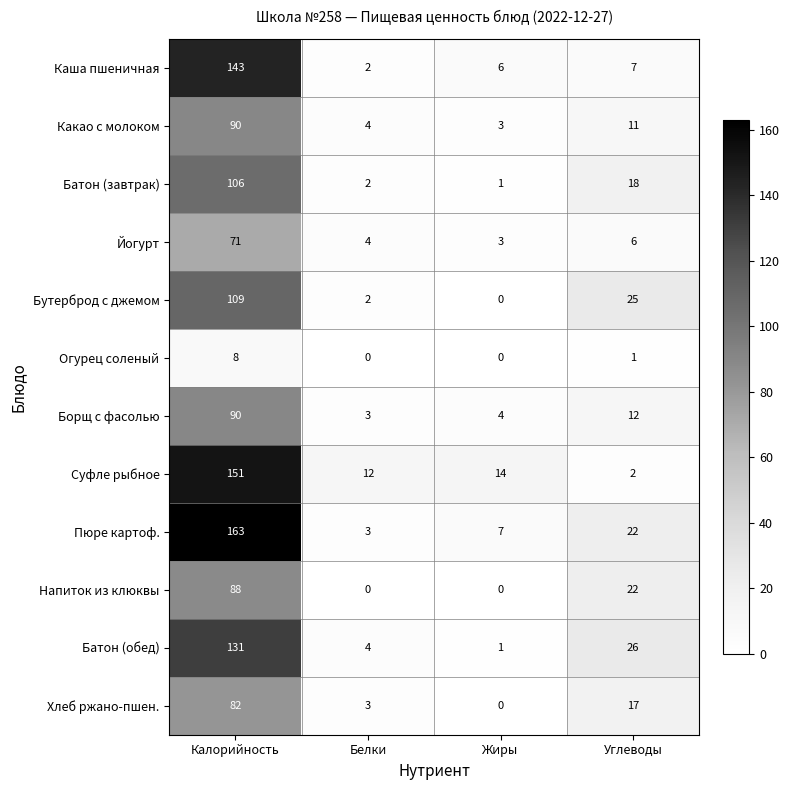

What is the maximum value shown in the chart?

163